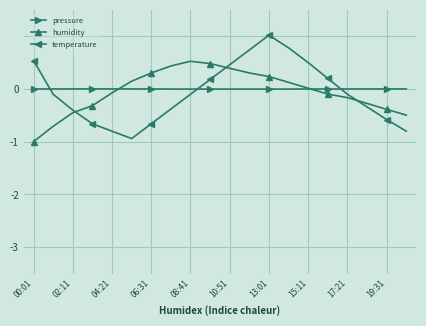

Count the number of categories in the chart.

20